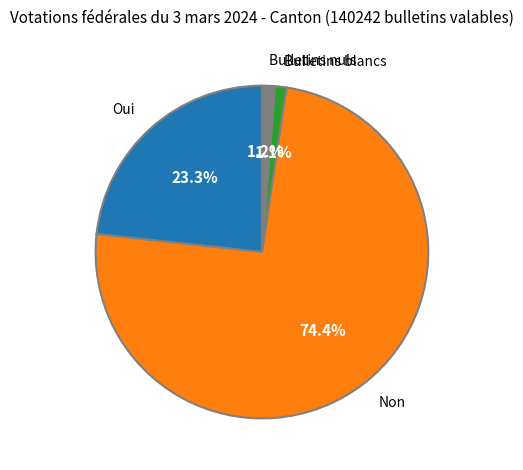

What is the largest slice in the pie chart?

Non